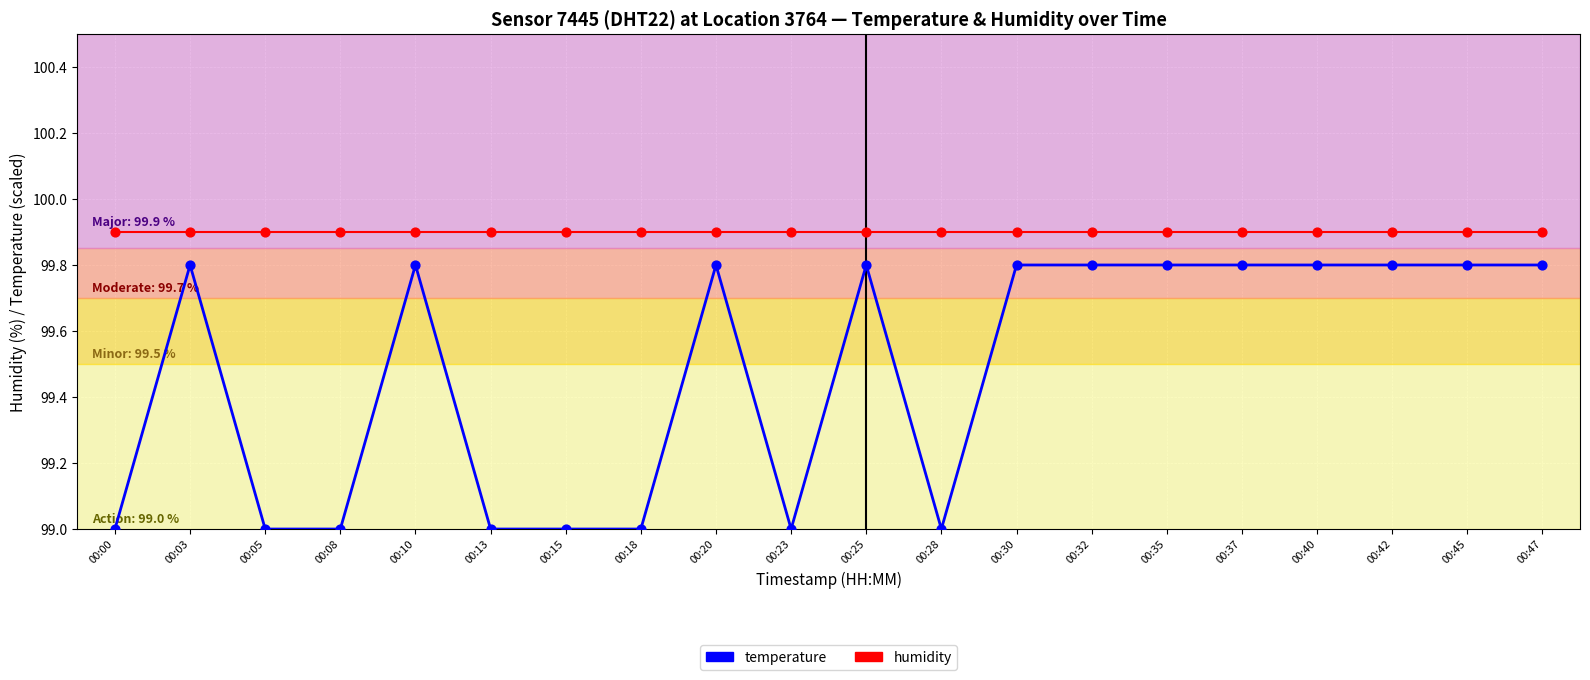

Is the value of humidity at 00:30 greater than the value of temperature at 00:15?

Yes